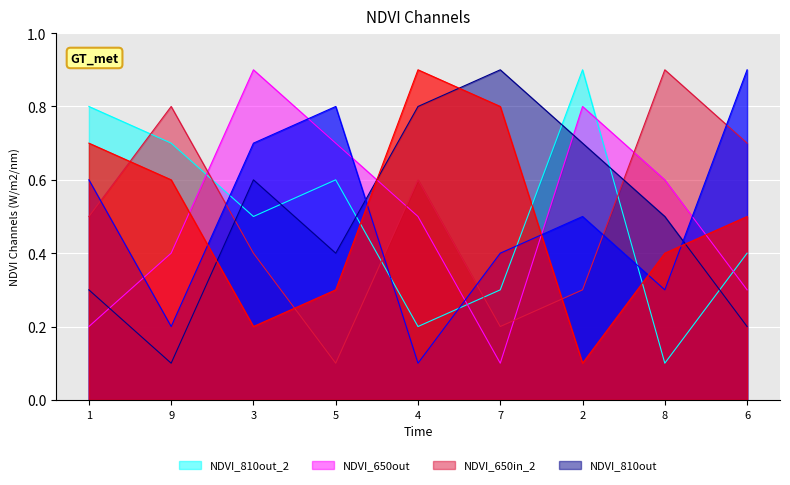

What is the maximum value shown in the chart?

0.9